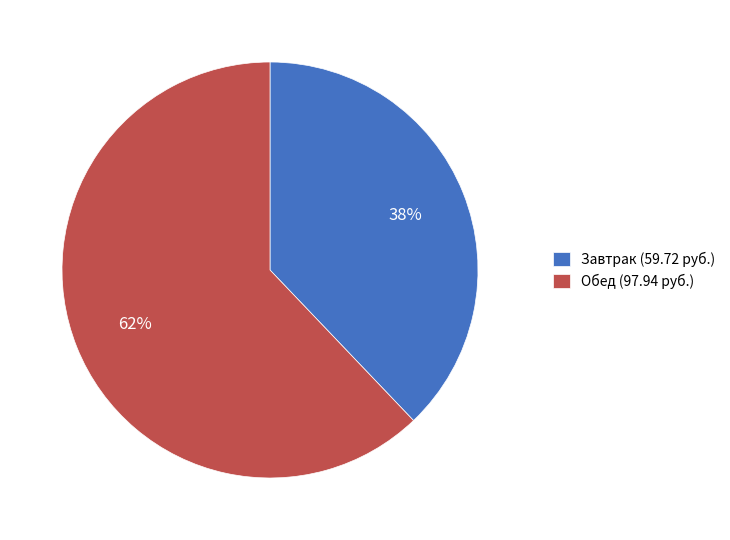

Approximately how many times larger is the value at Завтрак (59.72 руб.) compared to Обед (97.94 руб.)?

0.6